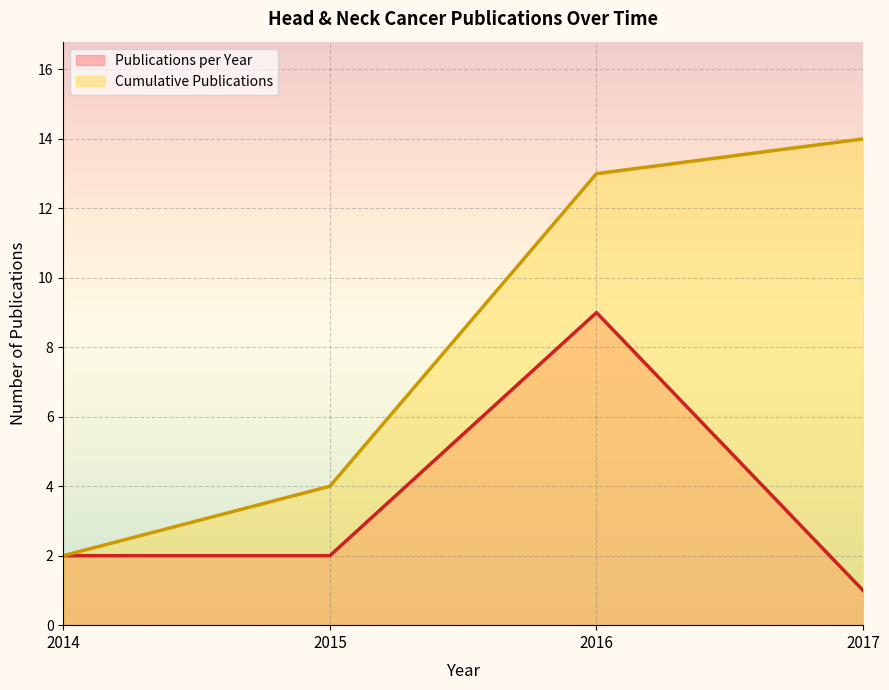

How many lines are shown in the chart?

2